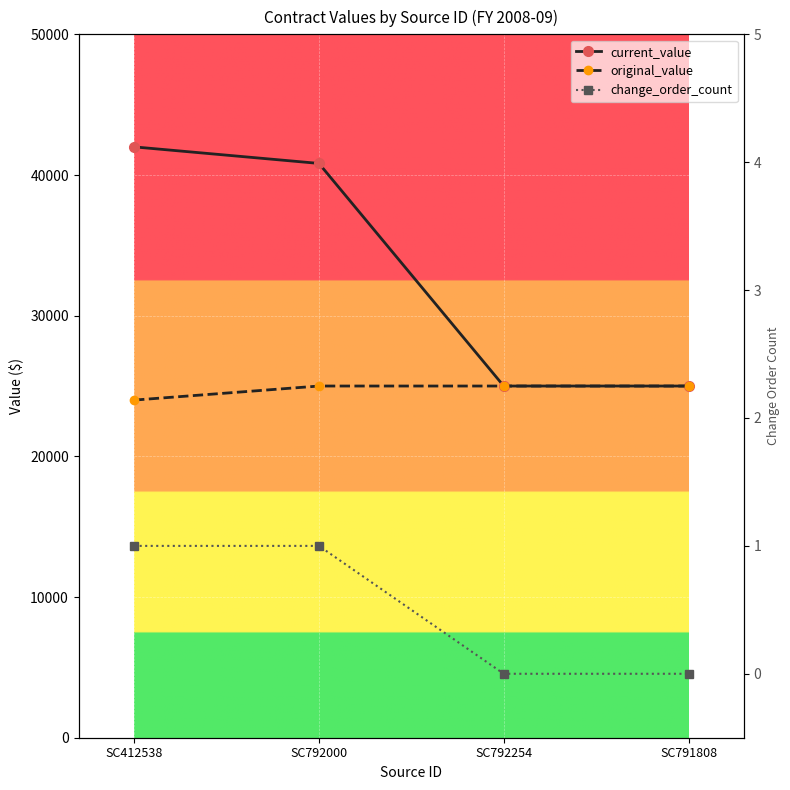

What is the label of the 2nd point from the right?

SC792254